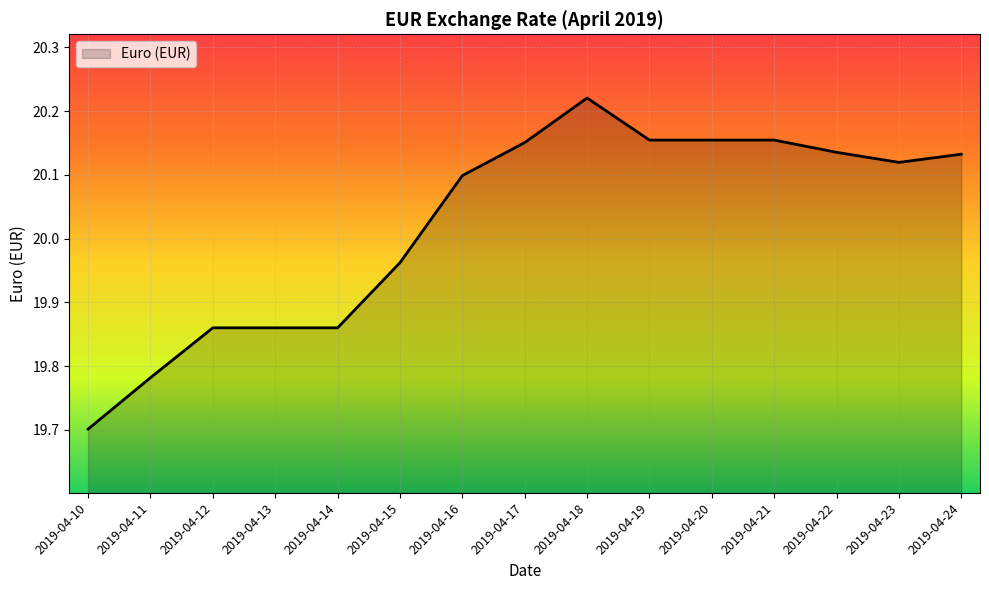

At which category does the chart reach its minimum across all series?

2019-04-10